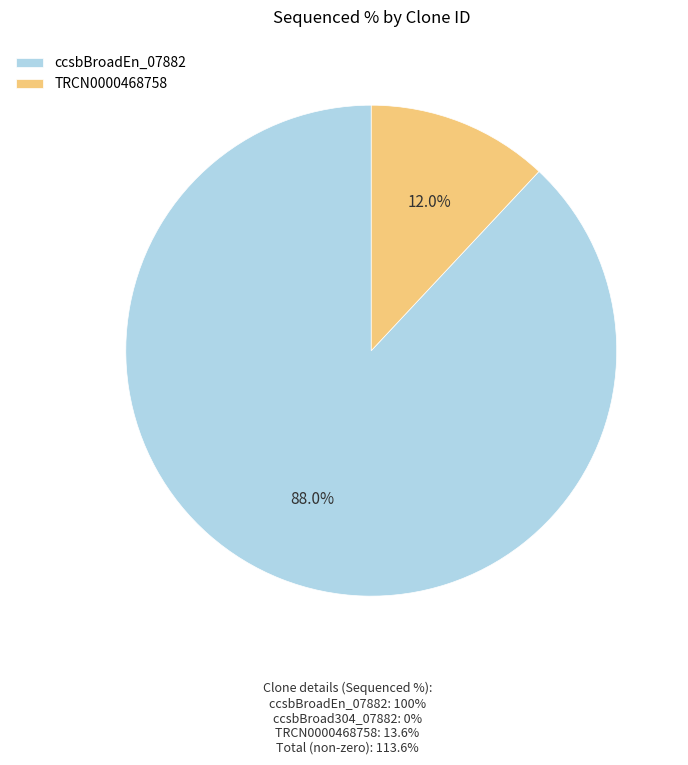

Which category accounts for the majority?

ccsbBroadEn_07882